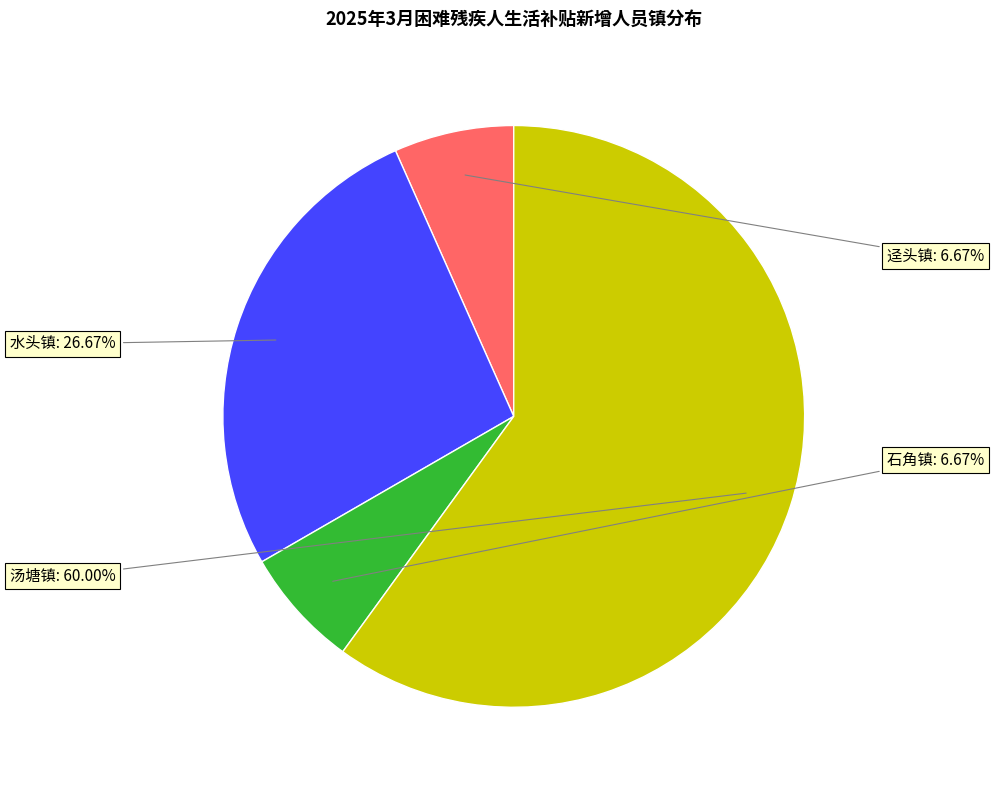

Does any single category account for the majority?

Yes